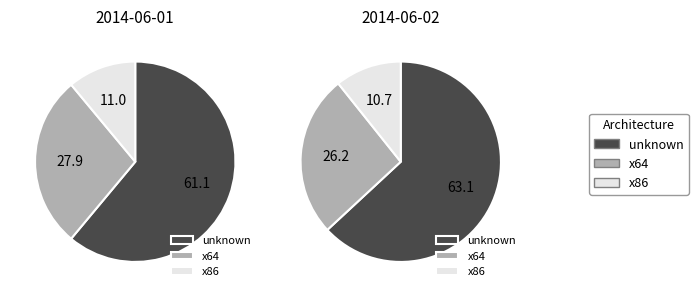

To the nearest percent, what portion does x86 represent?

11%